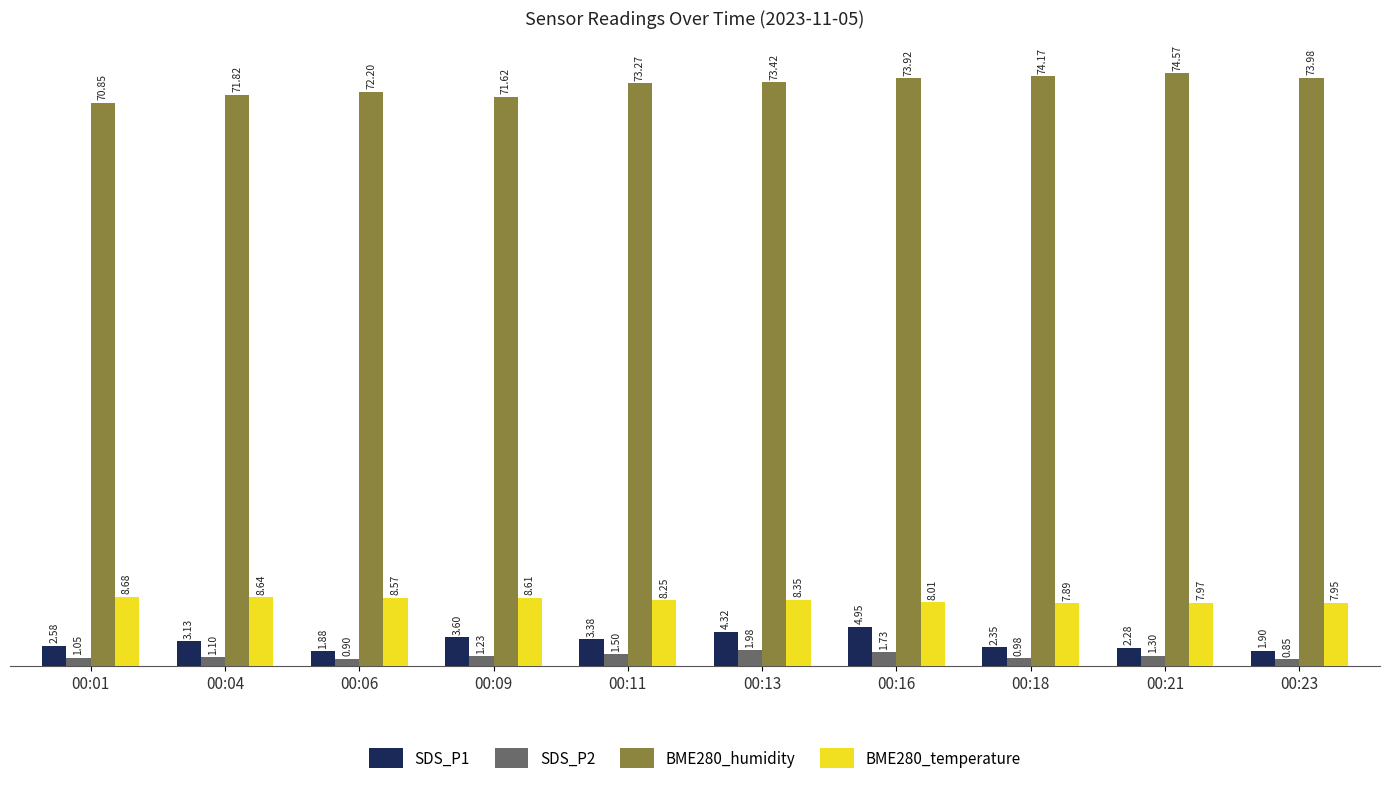

Are the bars grouped side by side (vs. stacked)?

Yes